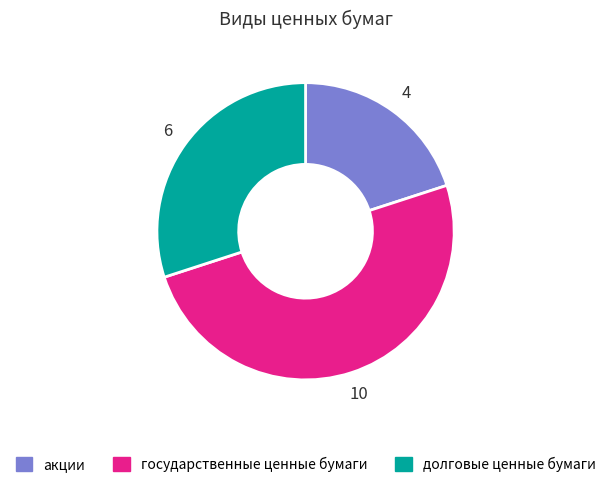

Does долговые ценные бумаги represent more than half of the total?

No